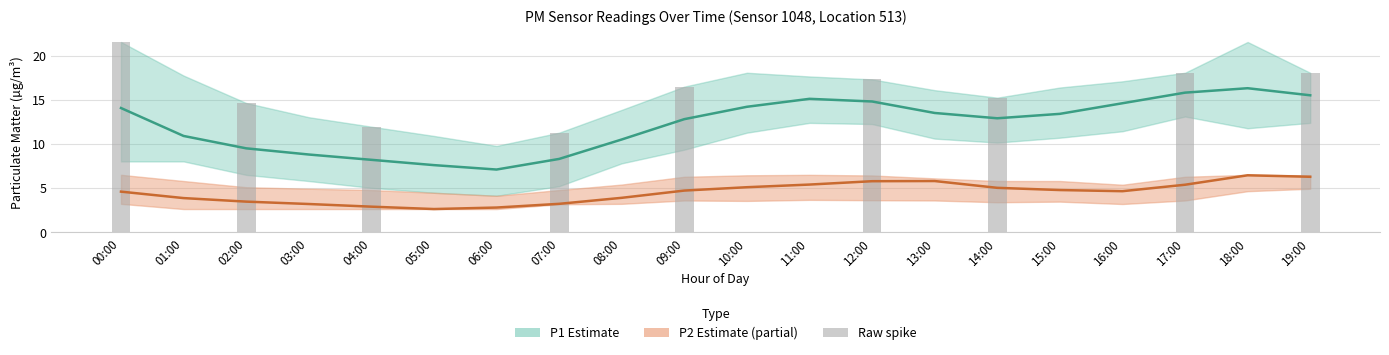

What is the greatest value displayed?

21.5